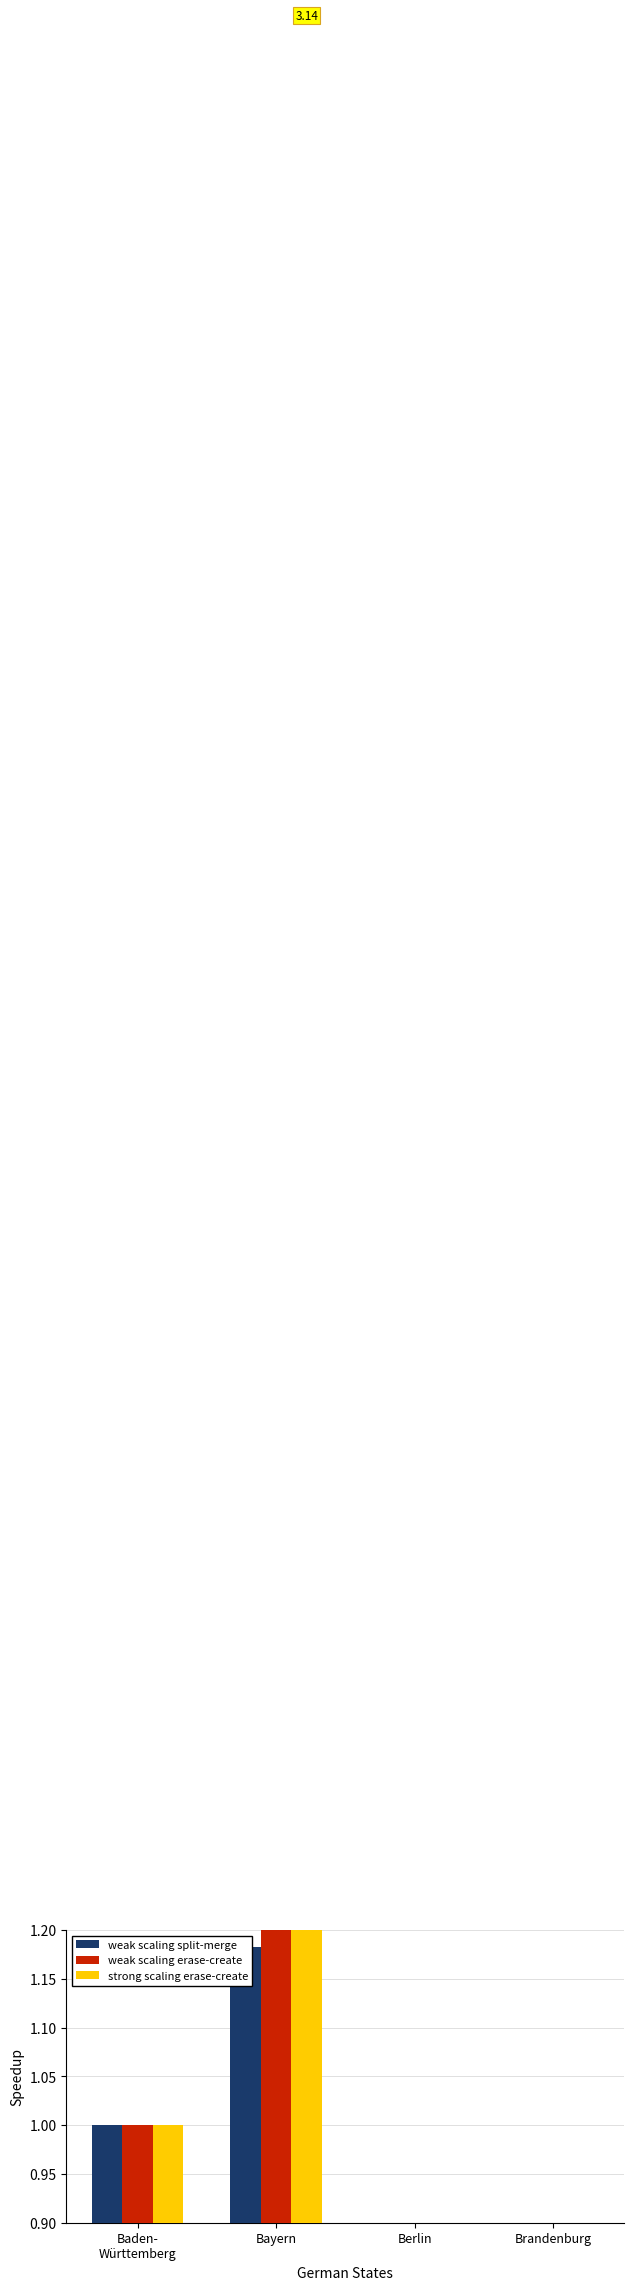

Rank the categories by strong scaling erase-create value from lowest to highest.

Brandenburg, Berlin, Baden-
Württemberg, Bayern